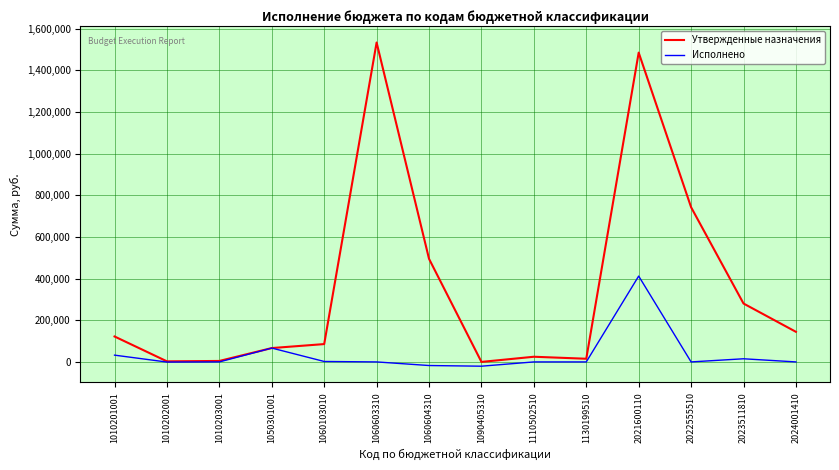

Count the number of categories in the chart.

14